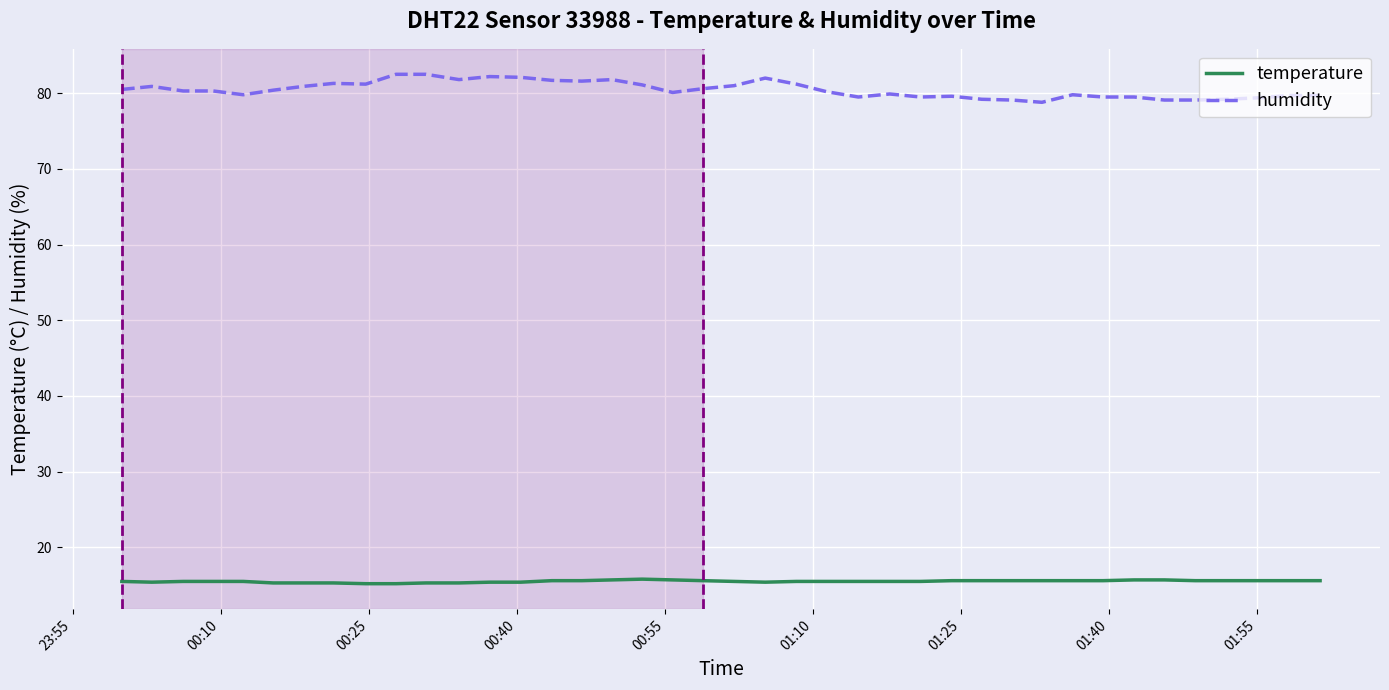

Rank the series by their maximum value, from lowest to highest.

temperature, humidity